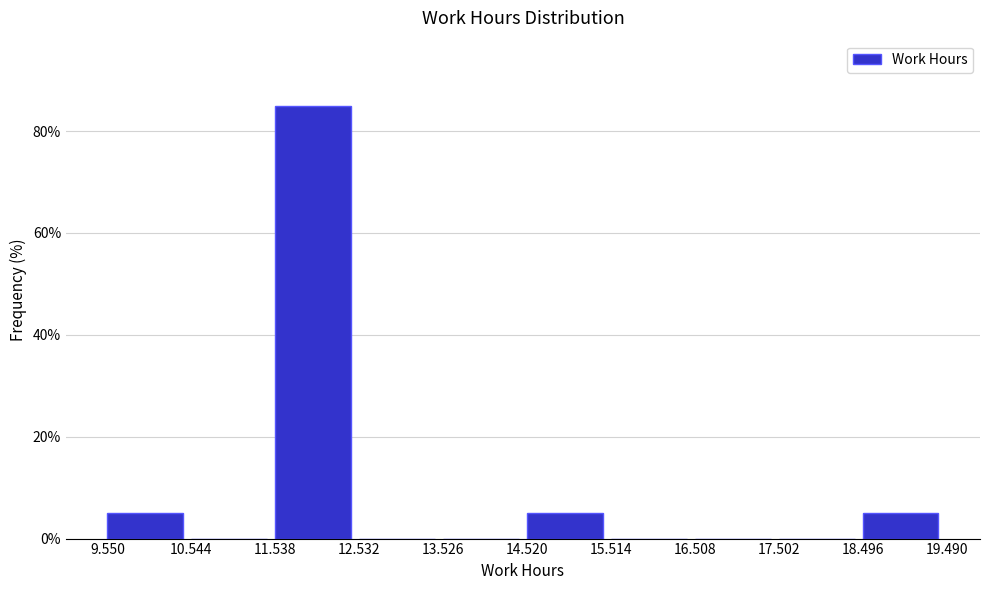

How tall is the bar that spans 11.538 to 12.532 on the x-axis? The values are not printed on the chart, so give them approximately, as read against the axis.

86